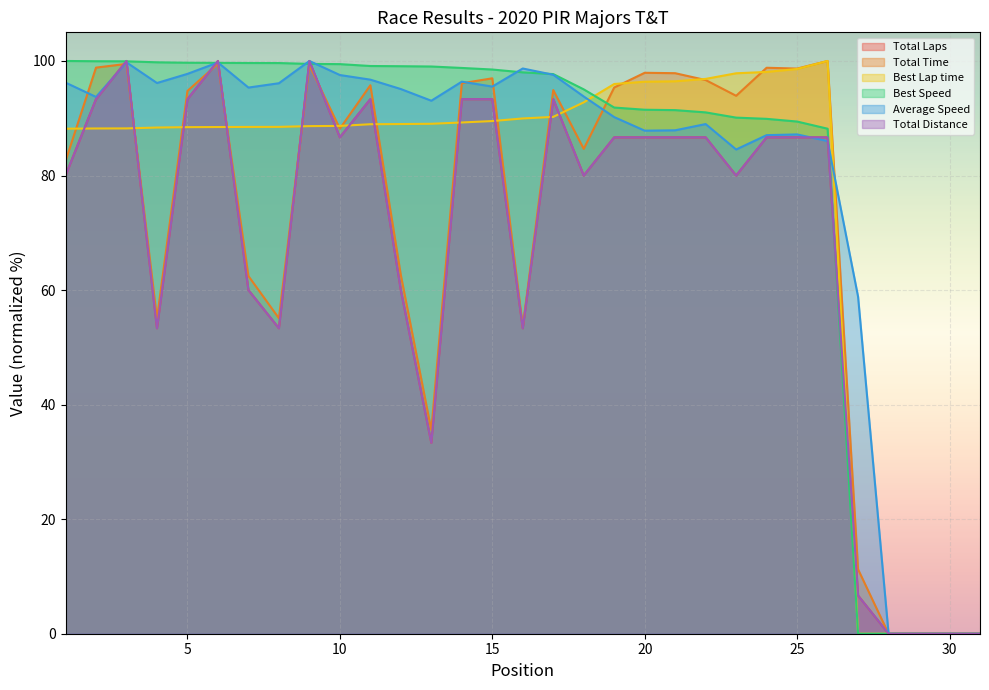

True or false: Total Distance has a value of 0.0 at 28.

True